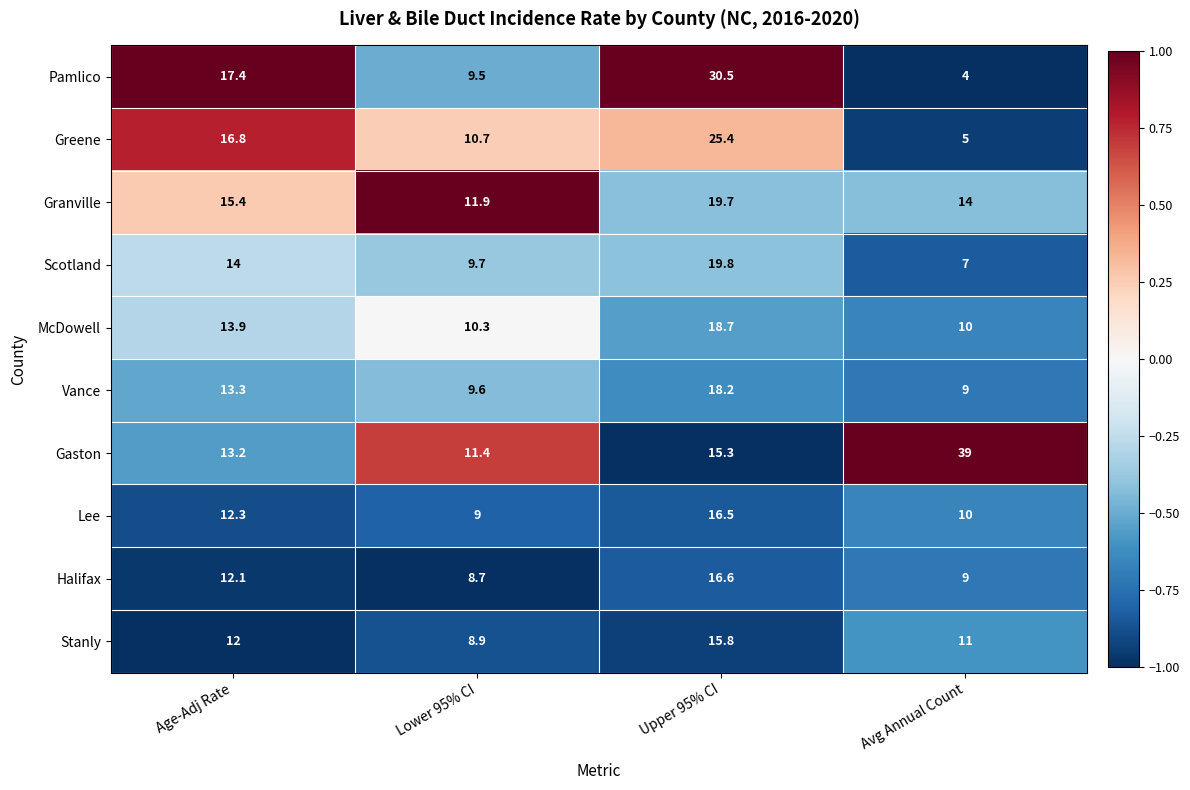

How many values in the Lee series exceed 12?

2